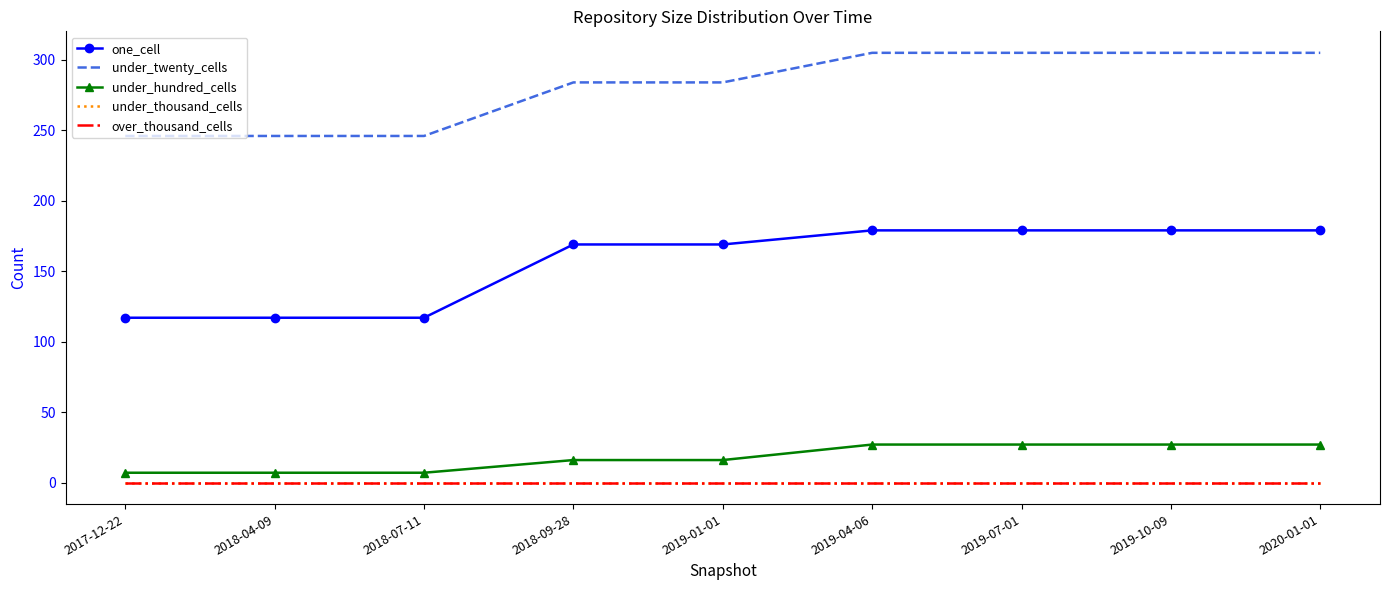

Reading left to right, extract all data points from this chart.

one_cell: 117	117	117	169	169	179	179	179	179
under_twenty_cells: 246	246	246	284	284	305	305	305	305
under_hundred_cells: 7	7	7	16	16	27	27	27	27
under_thousand_cells: 0	0	0	0	0	0	0	0	0
over_thousand_cells: 0	0	0	0	0	0	0	0	0